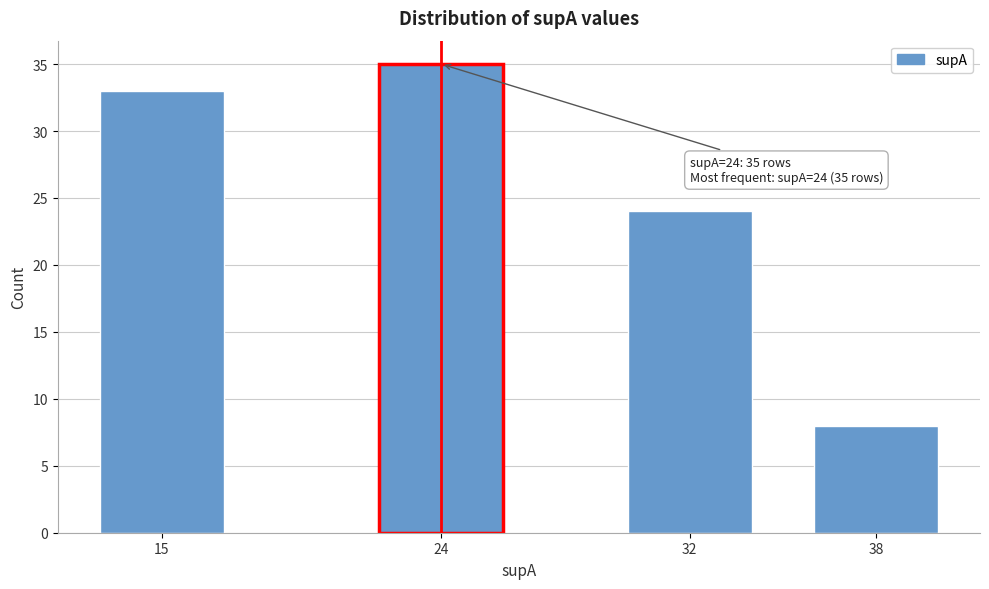

Reading right to left, what are all the values shown in this chart?

38=8	32=24	24=35	15=33